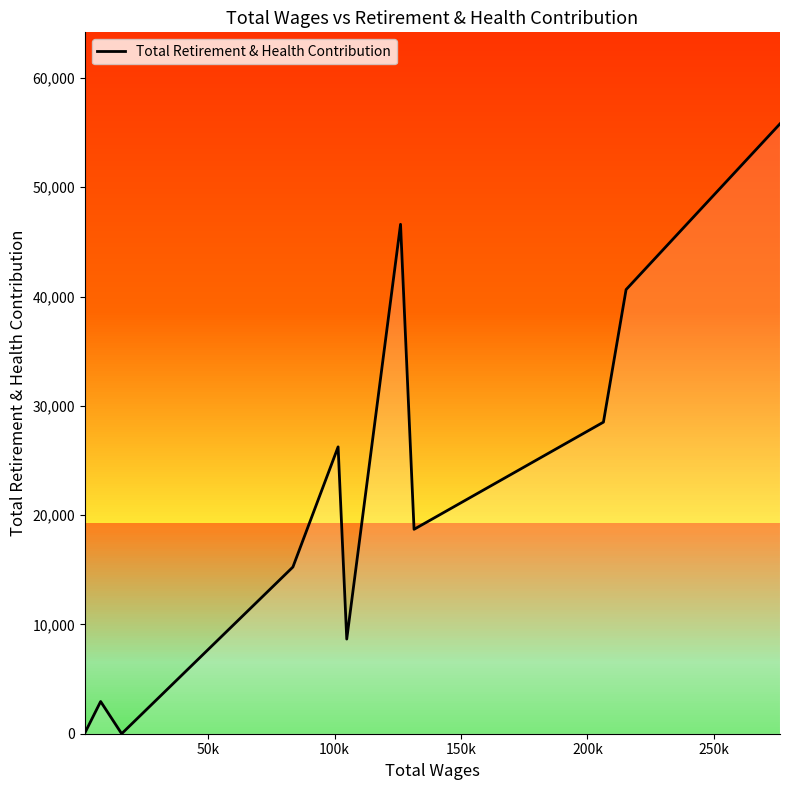

What is the greatest value displayed?

55800